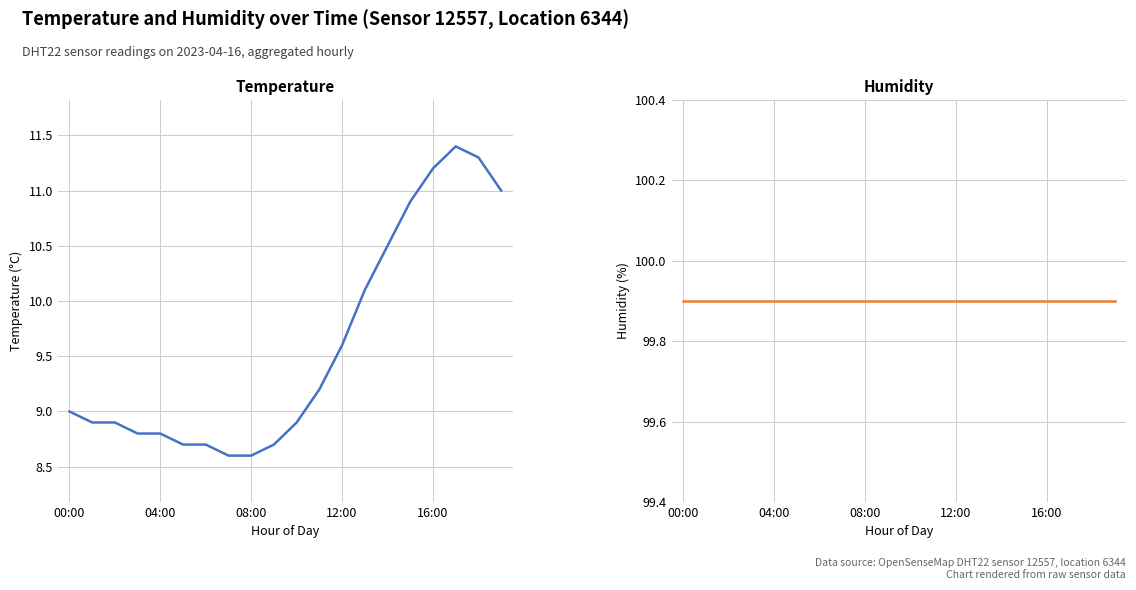

At which category does temperature reach its first local peak?

17